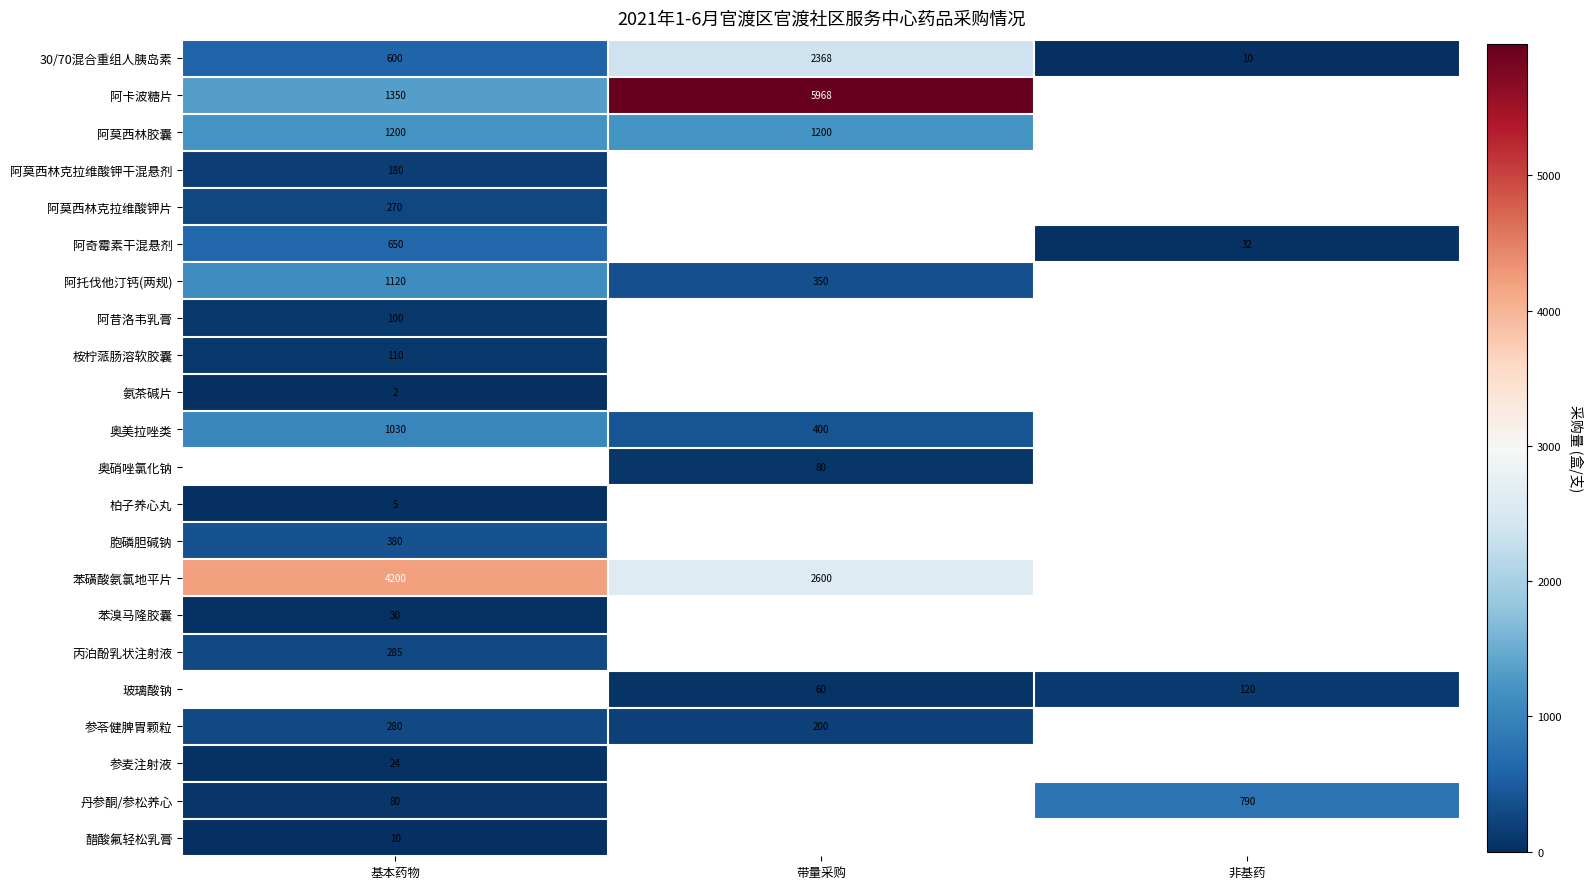

Between 基本药物 and 非基药, which is larger?

基本药物